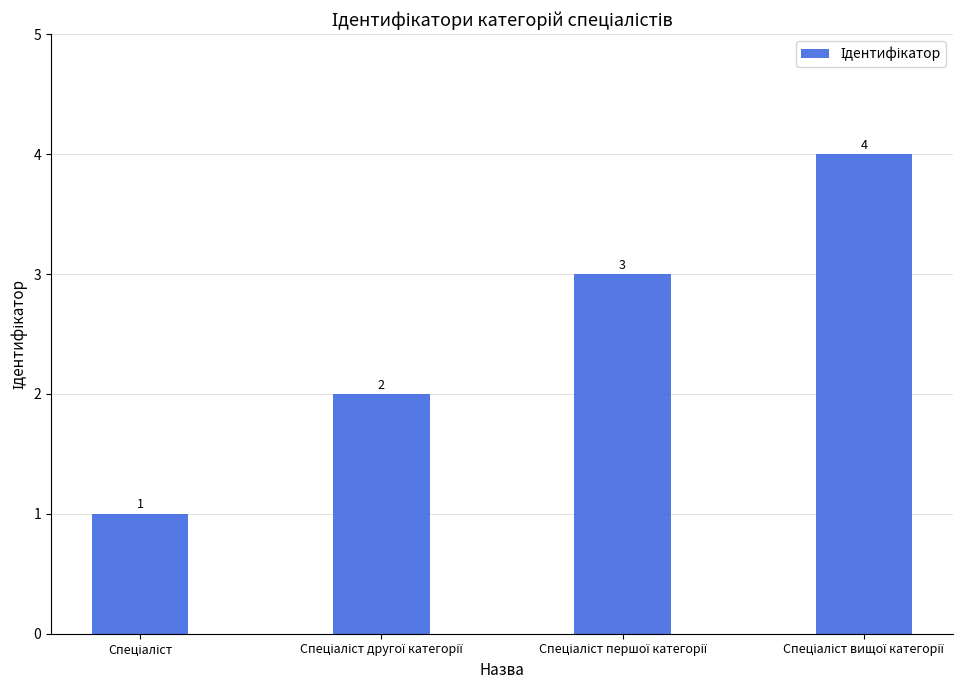

Does the chart contain any negative values?

No